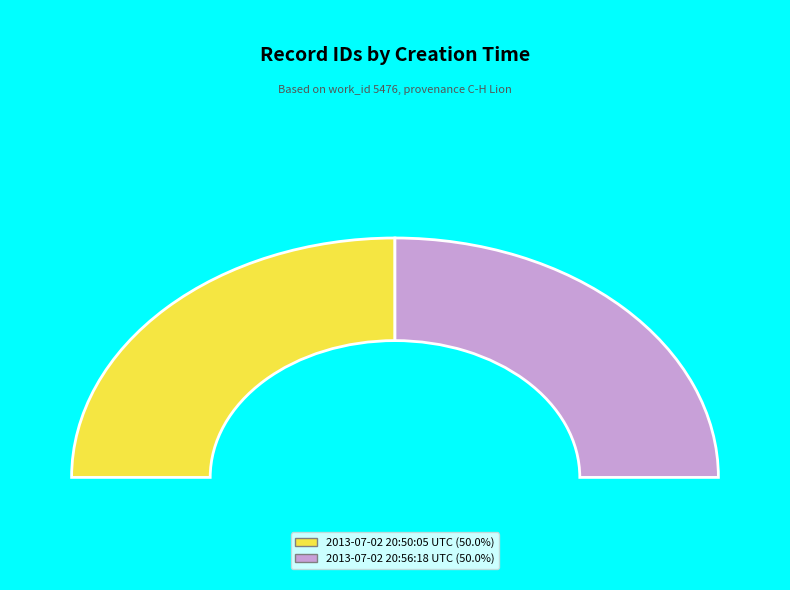

Count the number of slices in the pie.

2